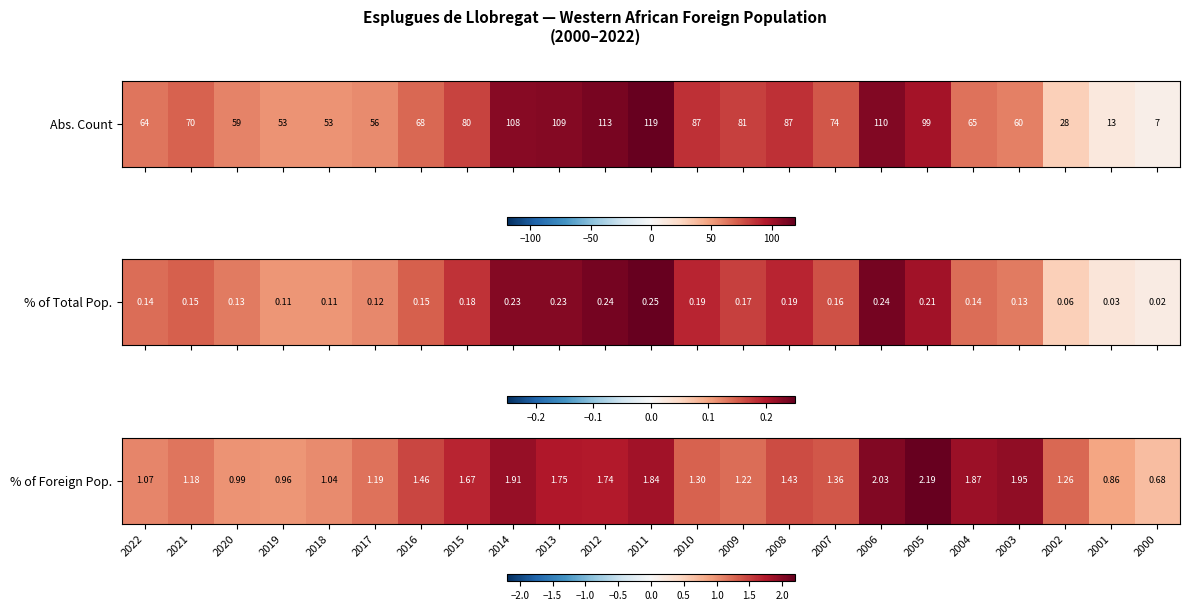

What is the change in value from 2013 to 2004?

+0.1